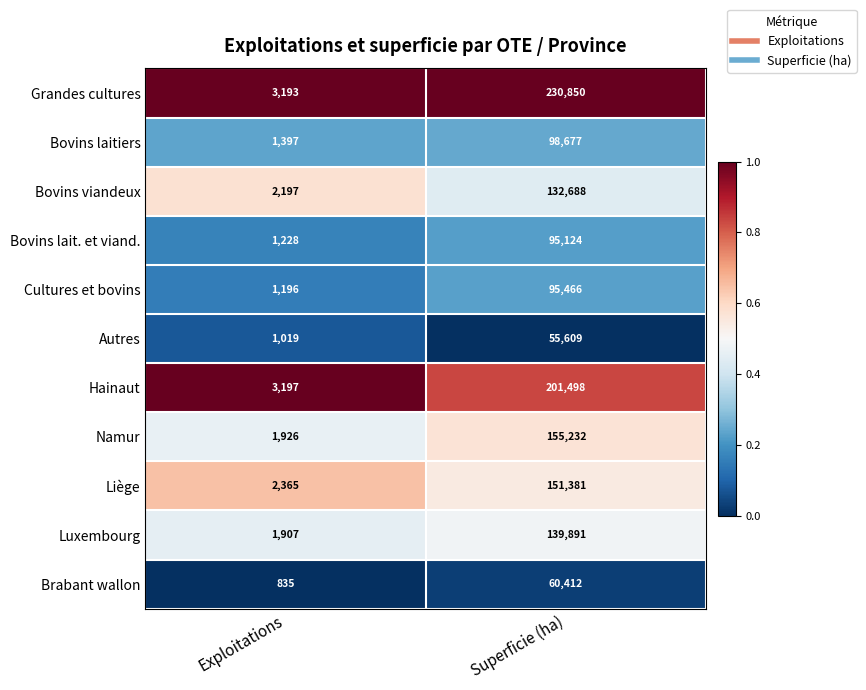

The value of Bovins lait. et viand. at Superficie (ha) is 95124. True or false?

True